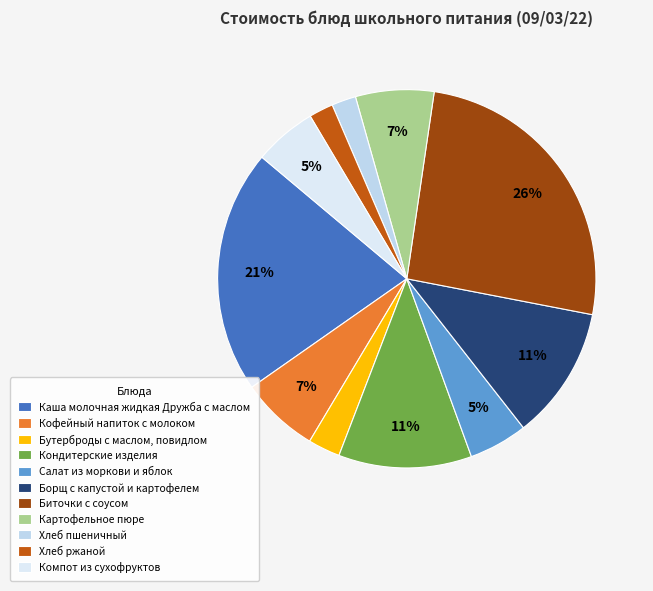

Is it true that Каша молочная жидкая Дружба с маслом is 21% of the pie?

True